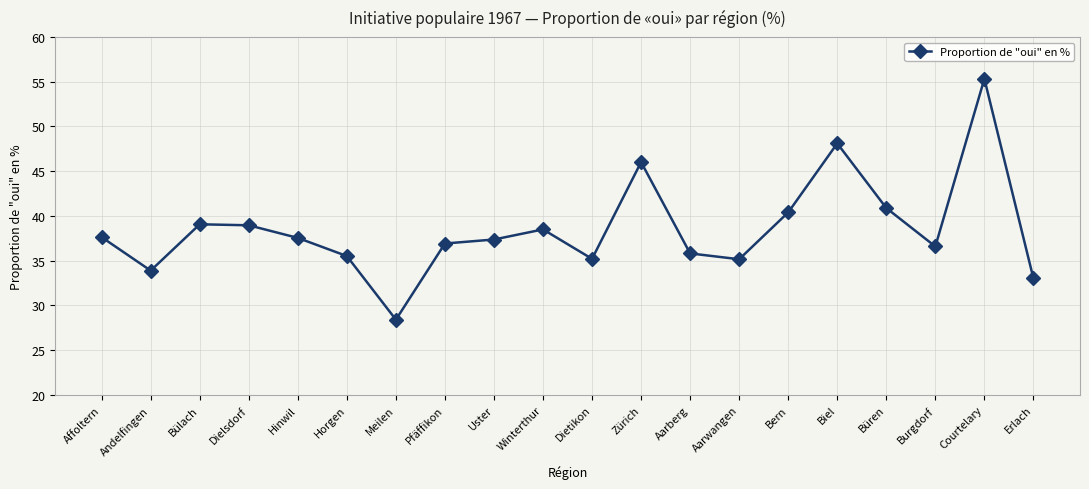

What is the minimum value shown in the chart?

28.4